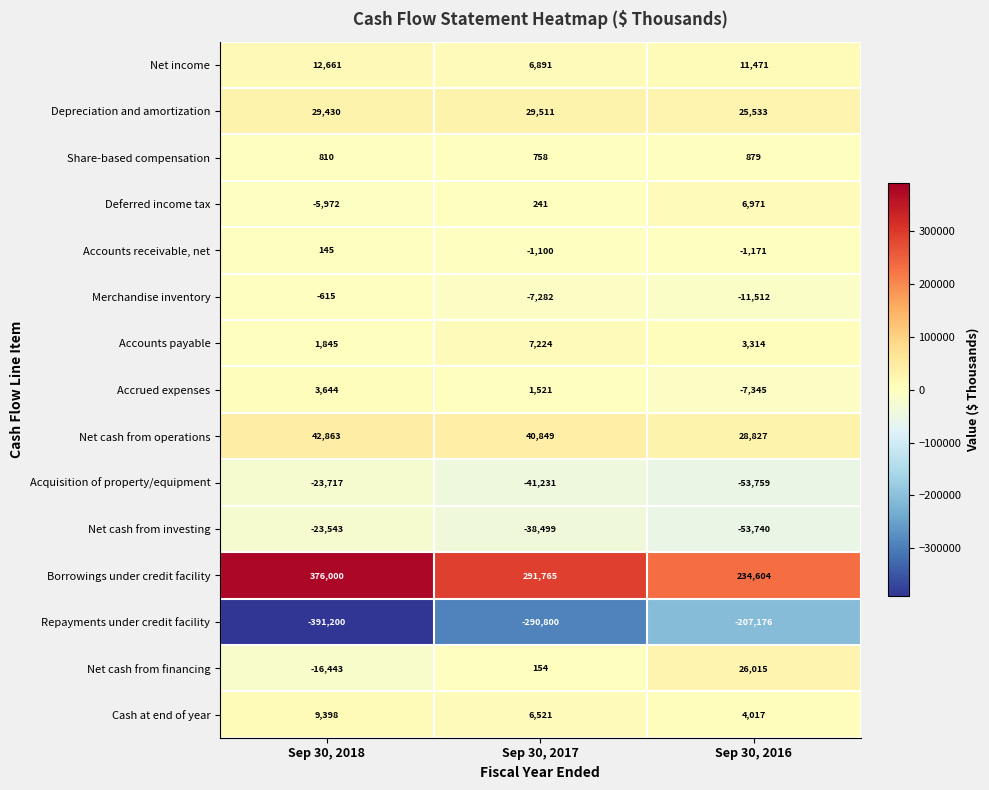

What is the difference between the second highest and minimum values in the Net income series?

4580